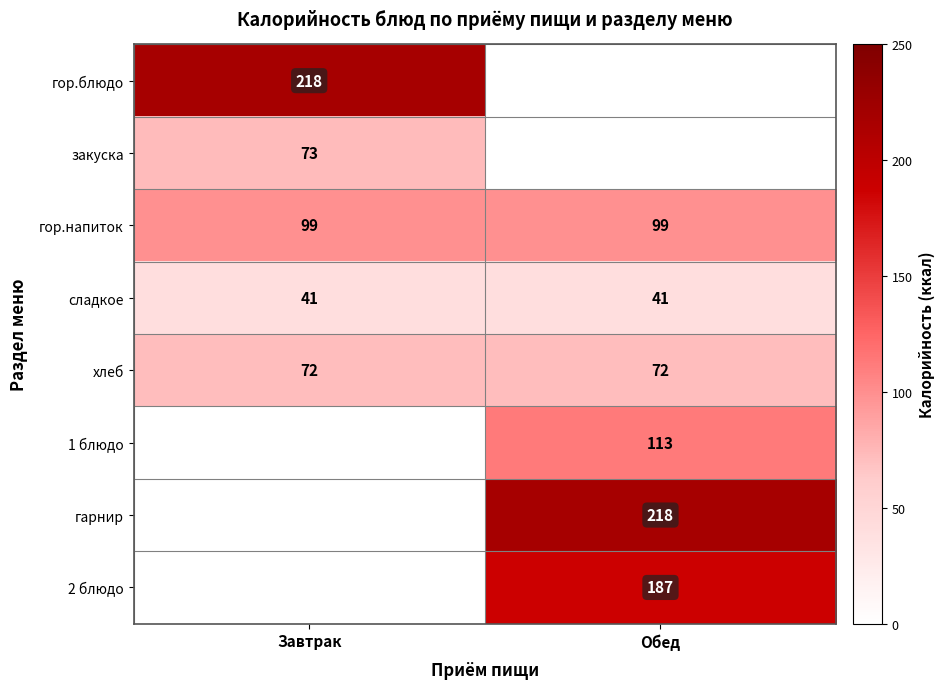

The гор.напиток series shows 99 at Завтрак. True or false?

True